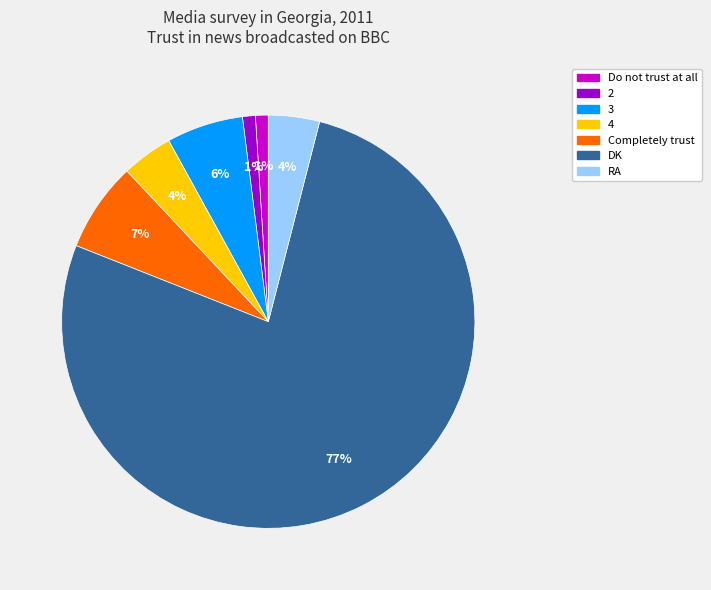

The DK slice represents 77% of the pie. True or false?

True